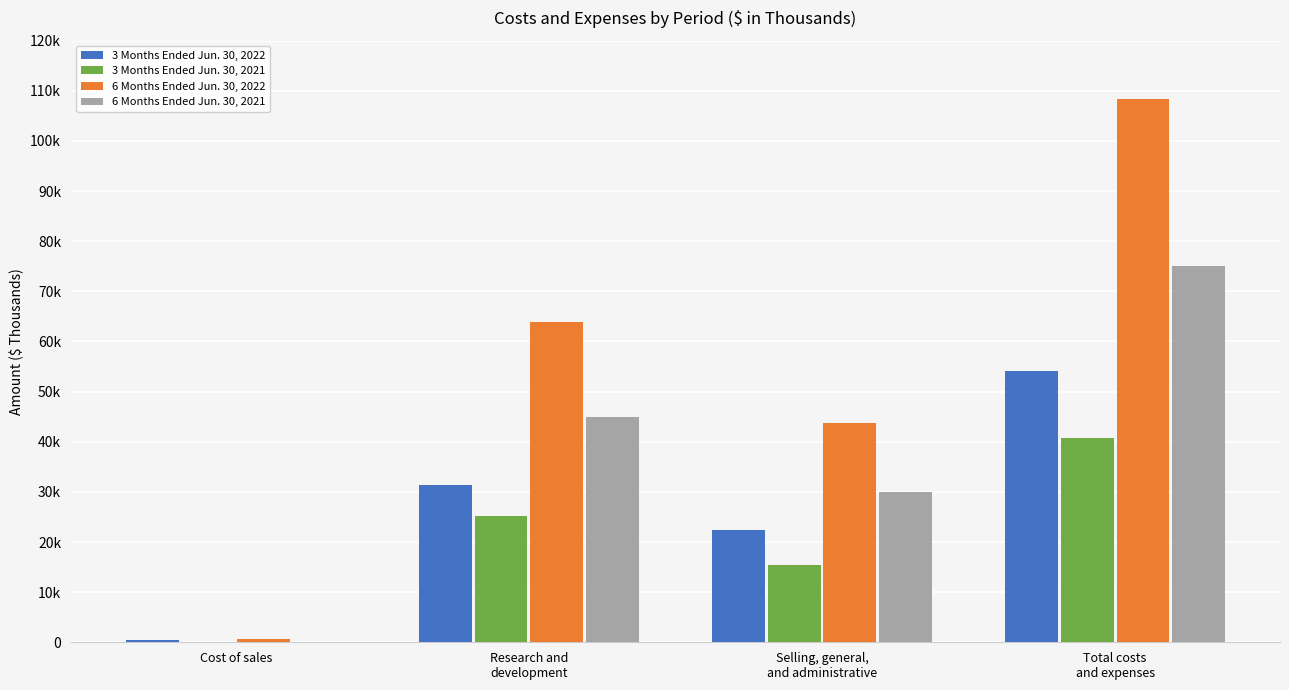

Which series has the widest spread of values?

6 Months Ended Jun. 30, 2022